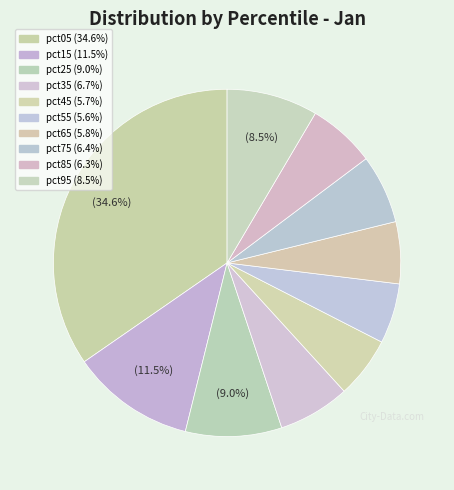

Is pct85 the majority of the pie?

No